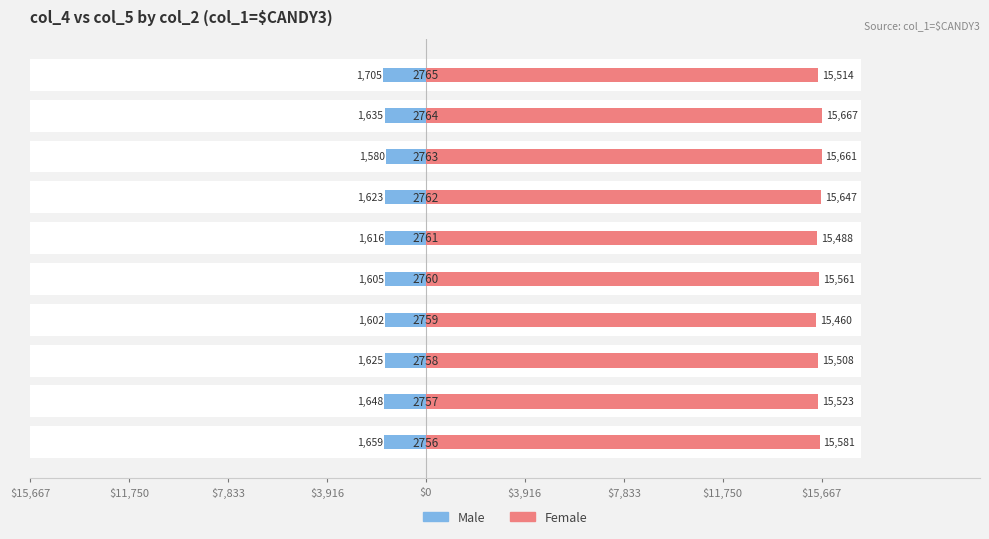

What is the minimum value for Female?

15460